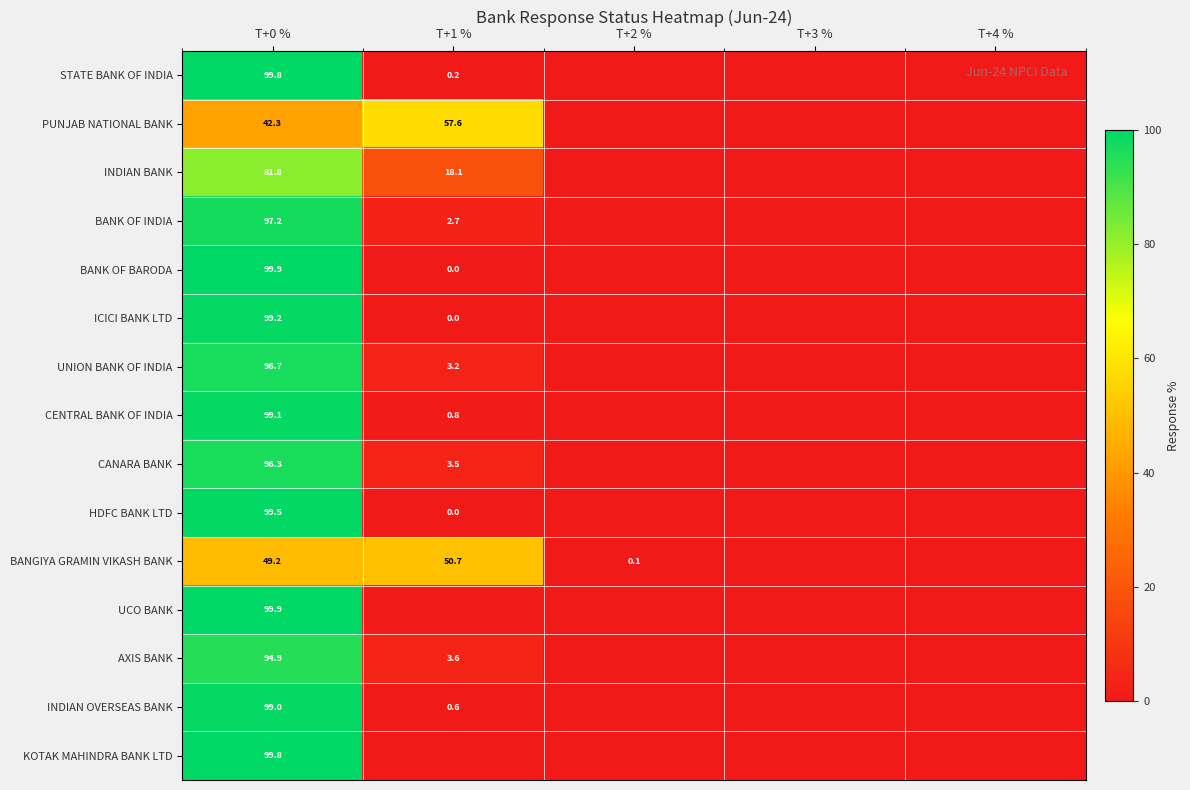

Is it true that HDFC BANK LTD equals 99.5 at T+0 %?

True